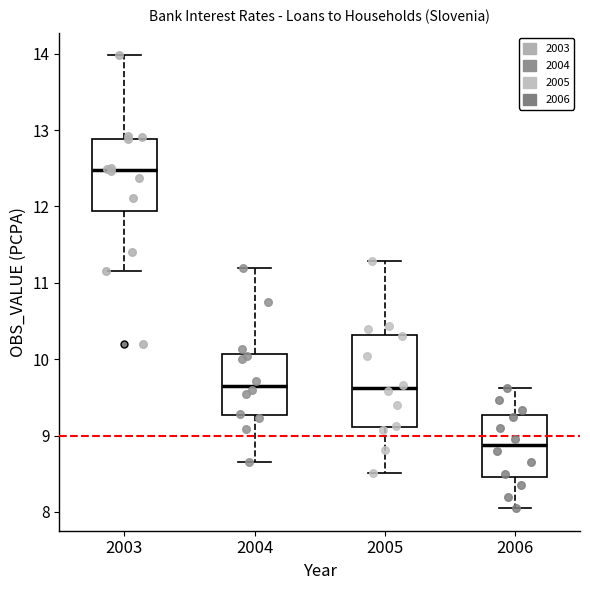

Where is the upper edge of the box at x = 2006 on the y-axis? The values are not printed on the chart, so give them approximately, as read against the axis.

9.3